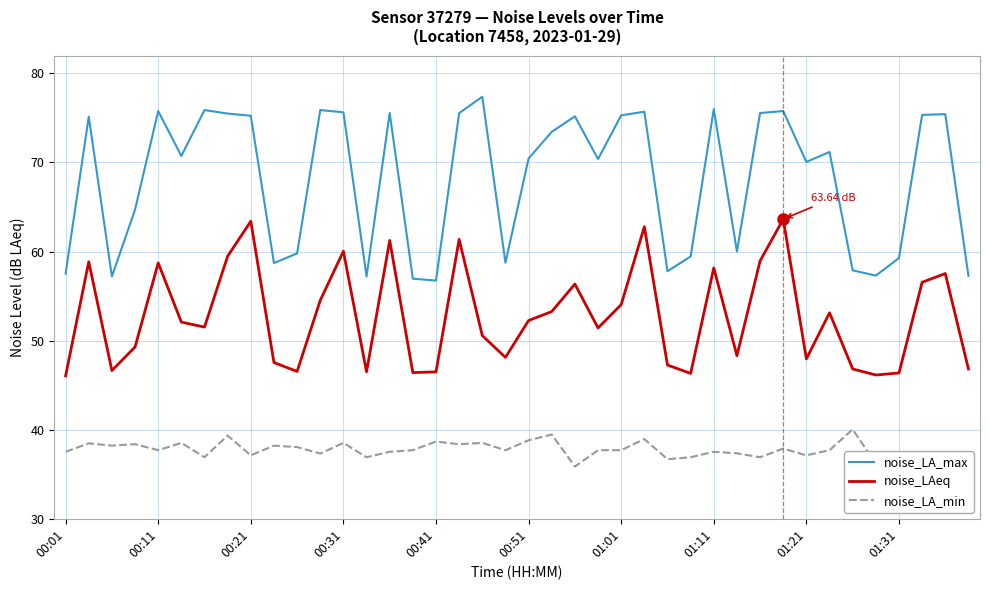

True or false: noise_LA_min and noise_LA_max cross at least once.

False